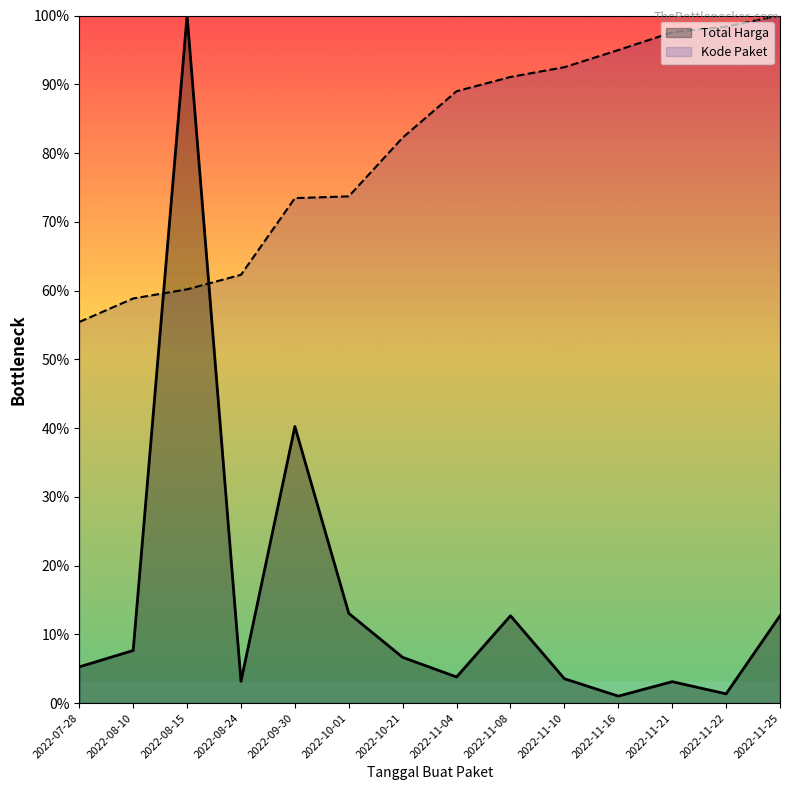

Rank the series at 2022-08-24 from lowest to highest value.

Total Harga, Kode Paket